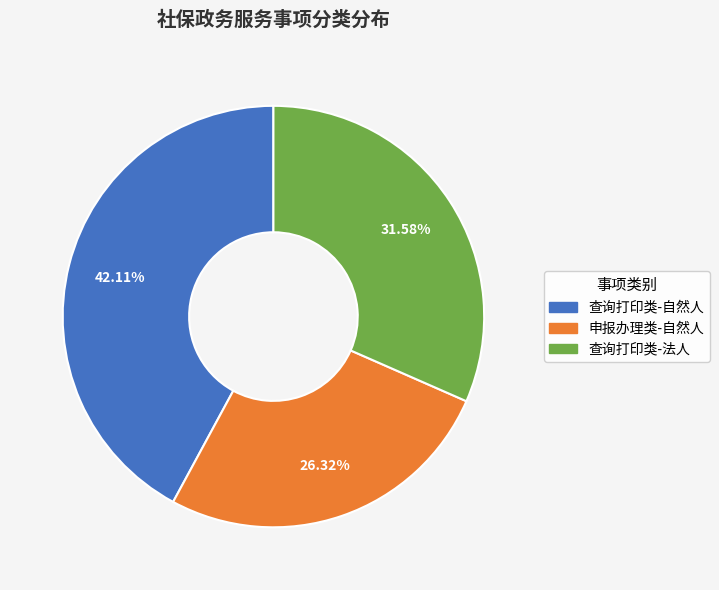

Is there any slice that represents more than half of the pie?

No